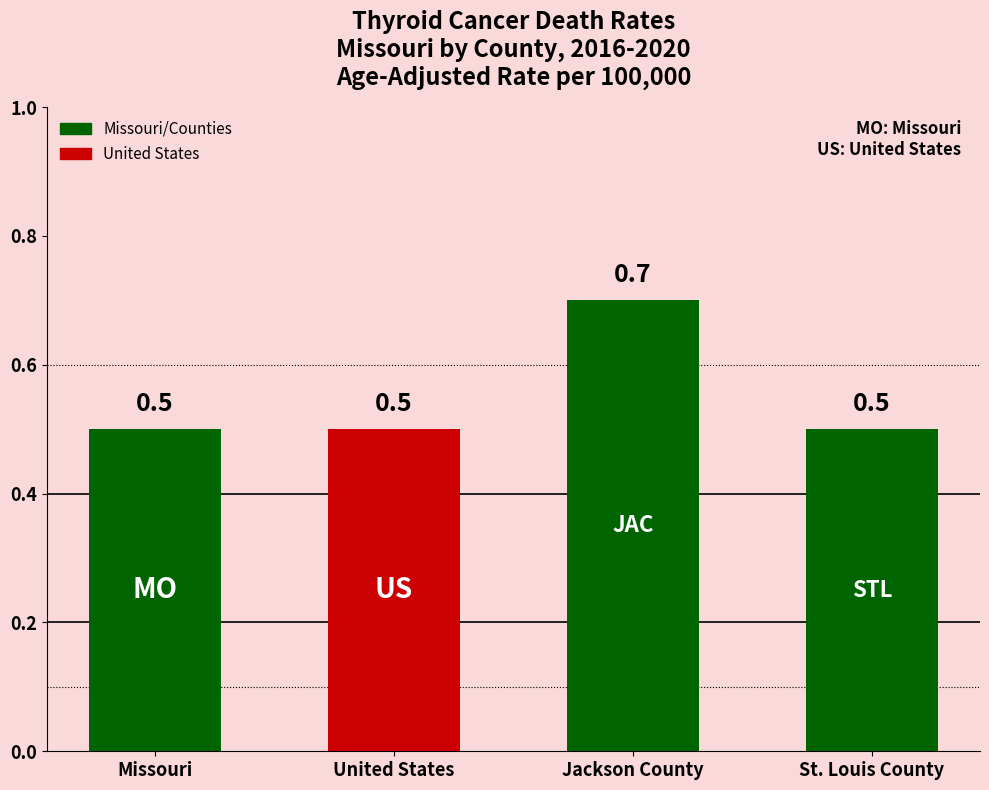

Between United States and Jackson County, which is larger?

Jackson County